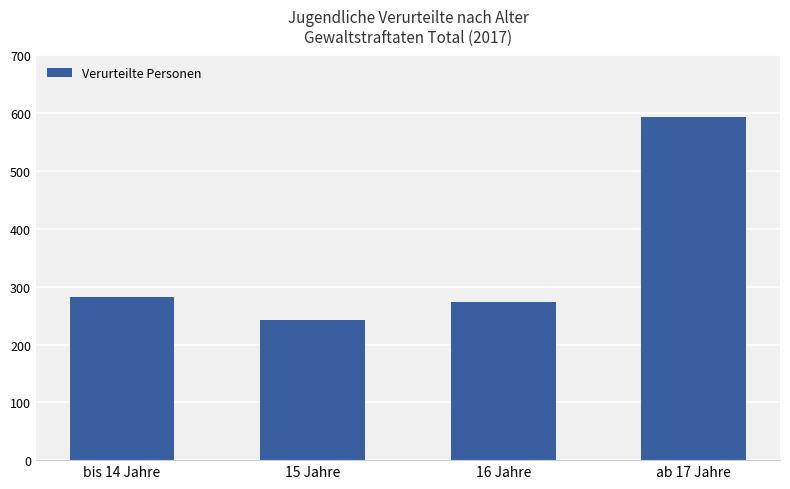

What value does the data have at 16 Jahre, to the nearest 10?

270